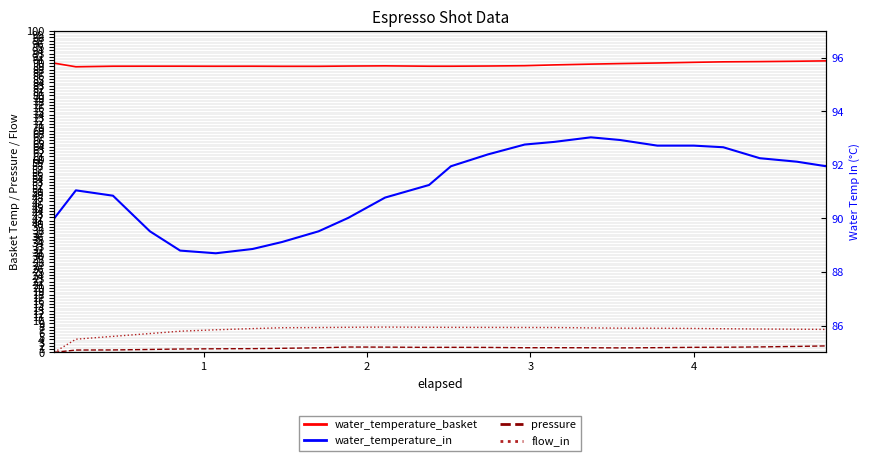

What is the sum of all pressure values?

32.2